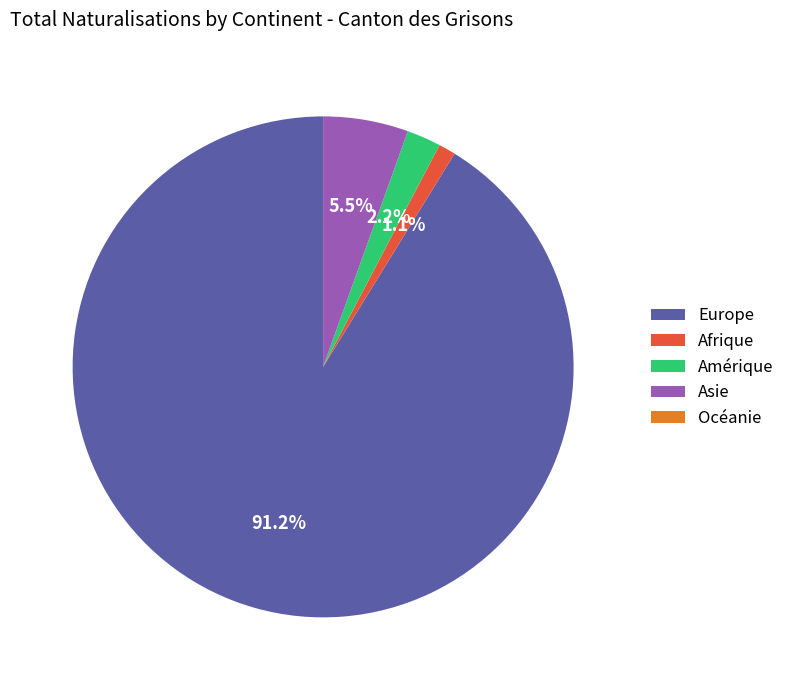

To the nearest percent, what is the difference between the Europe and Asie slice percentages?

86%